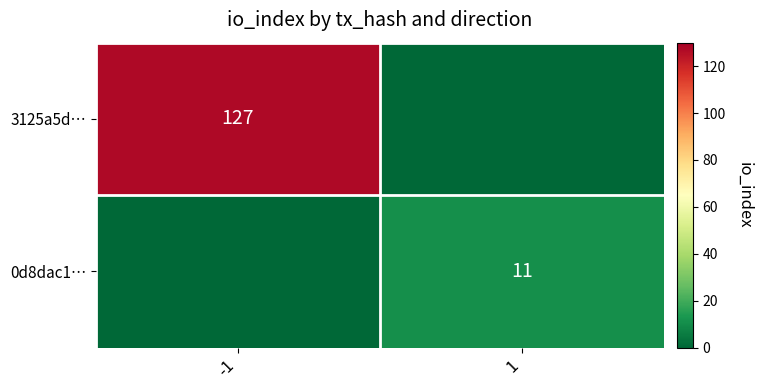

Which category has the lowest value across all series?

1